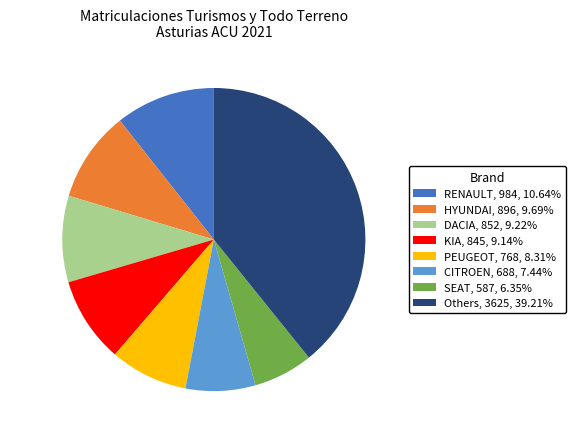

Count the number of slices in the pie.

8